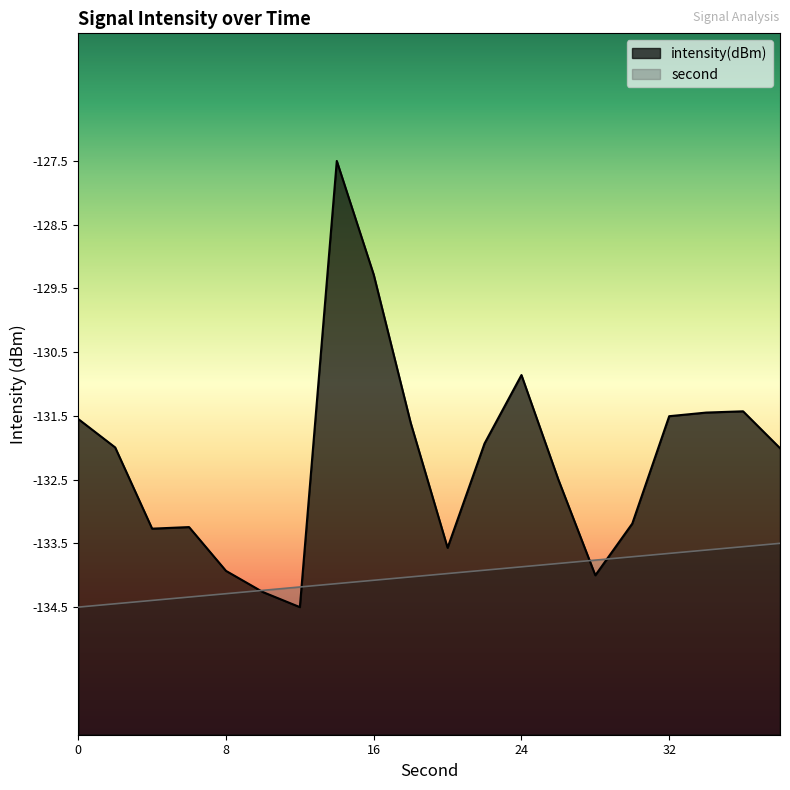

The value of intensity at 22 is -132.0. True or false?

True